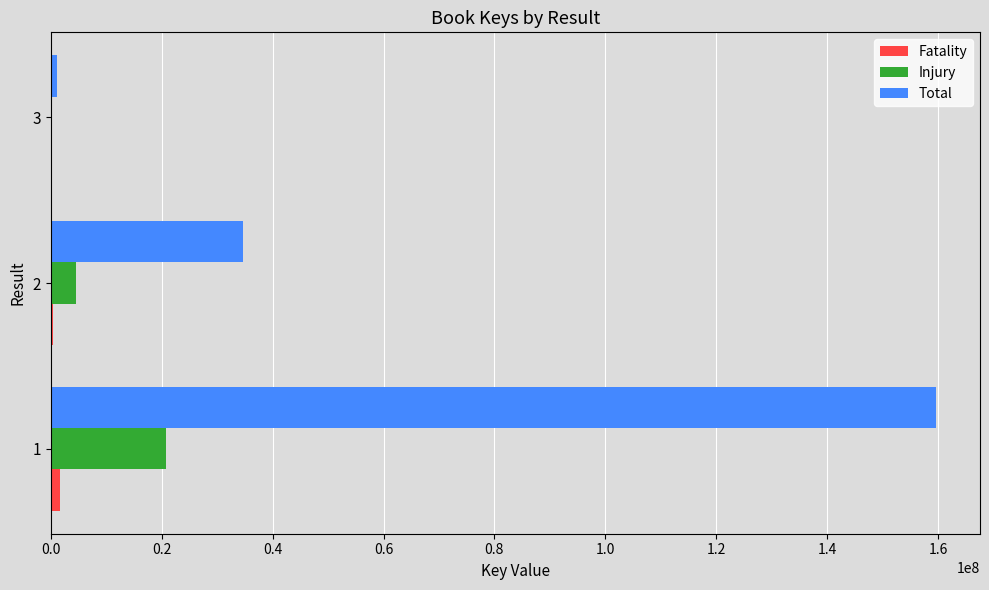

Which series has the widest spread of values?

Total